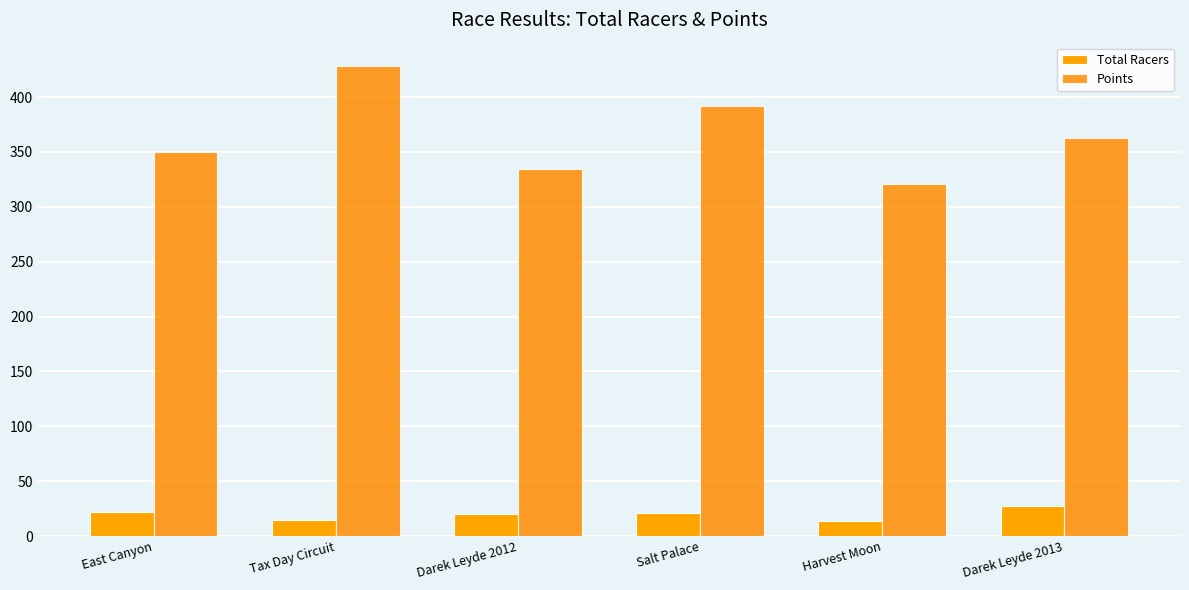

Reading left to right, extract all data points from this chart.

Total Racers: East Canyon=22.0	Tax Day Circuit=15.0	Darek Leyde 2012=20.0	Salt Palace=21.0	Harvest Moon=14.0	Darek Leyde 2013=27.0
Points: East Canyon=350.0	Tax Day Circuit=428.2	Darek Leyde 2012=334.9	Salt Palace=392.1	Harvest Moon=320.7	Darek Leyde 2013=362.3